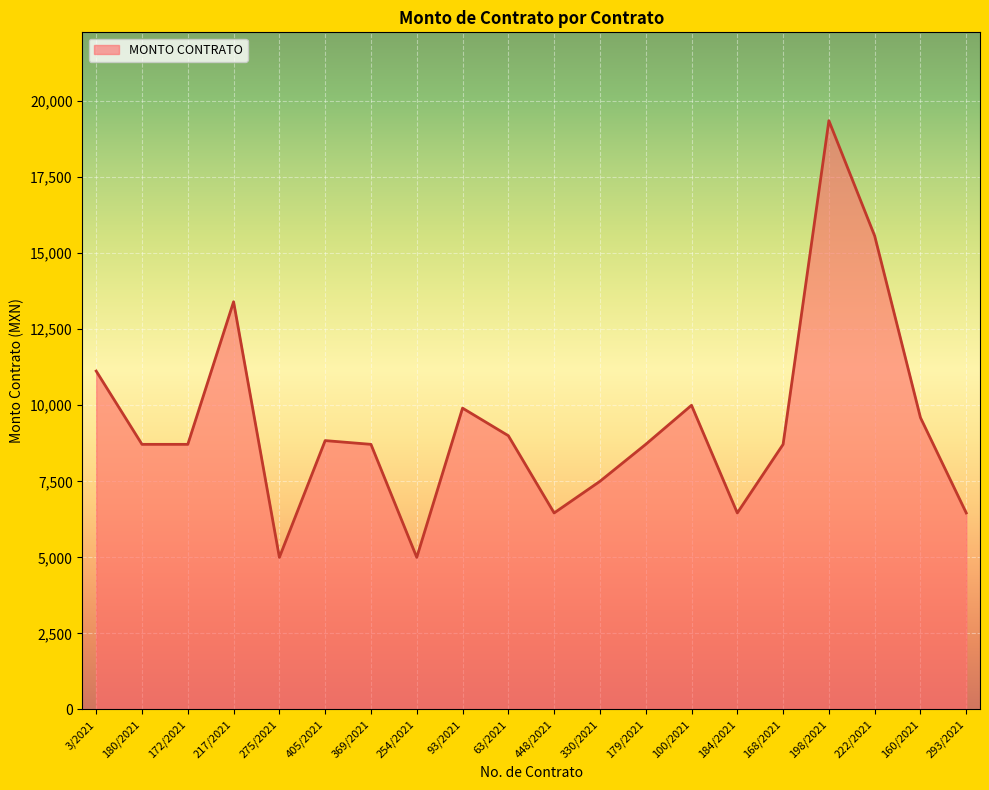

What is the ratio of the value at 160/2021 to the value at 405/2021?

1.1